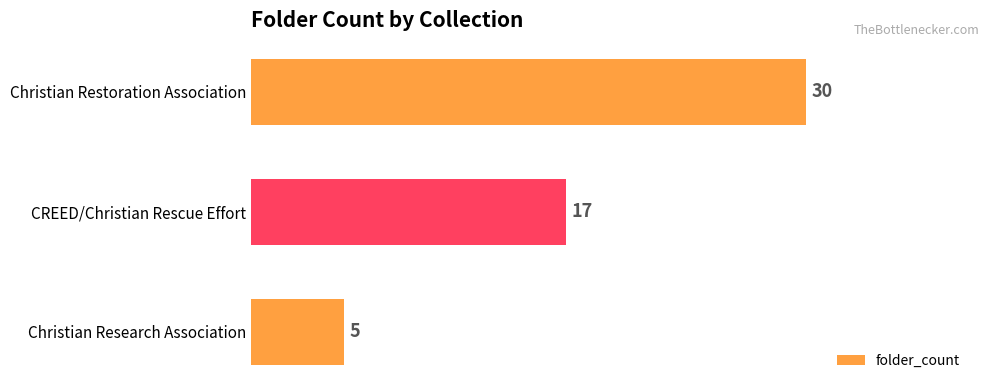

List the labels in order of value, largest first.

Christian Restoration Association, CREED/Christian Rescue Effort, Christian Research Association